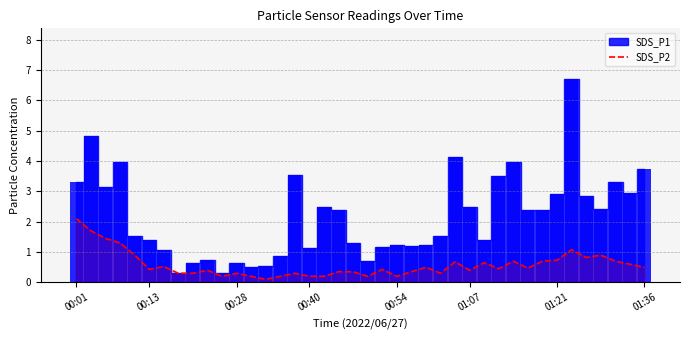

True or false: SDS_P2 has a value of 2.9 at 00:01.

False